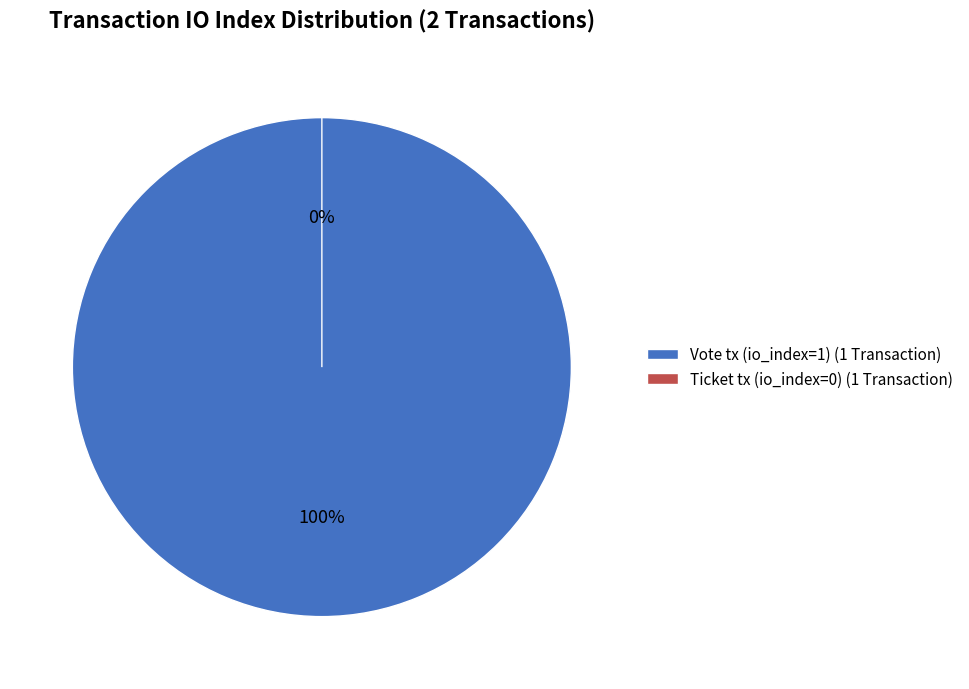

Which slice represents more than half of the pie?

Vote (io_index=1)